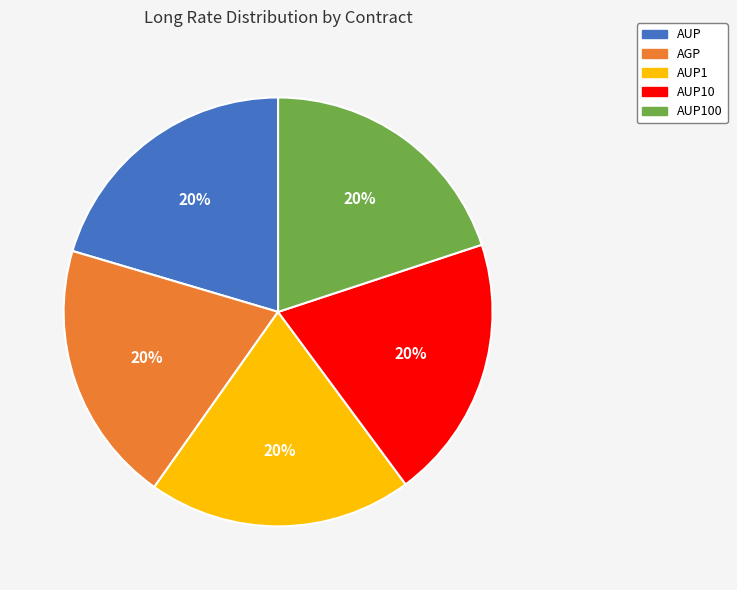

What percentage is the AUP10 slice, to the nearest percent?

20%